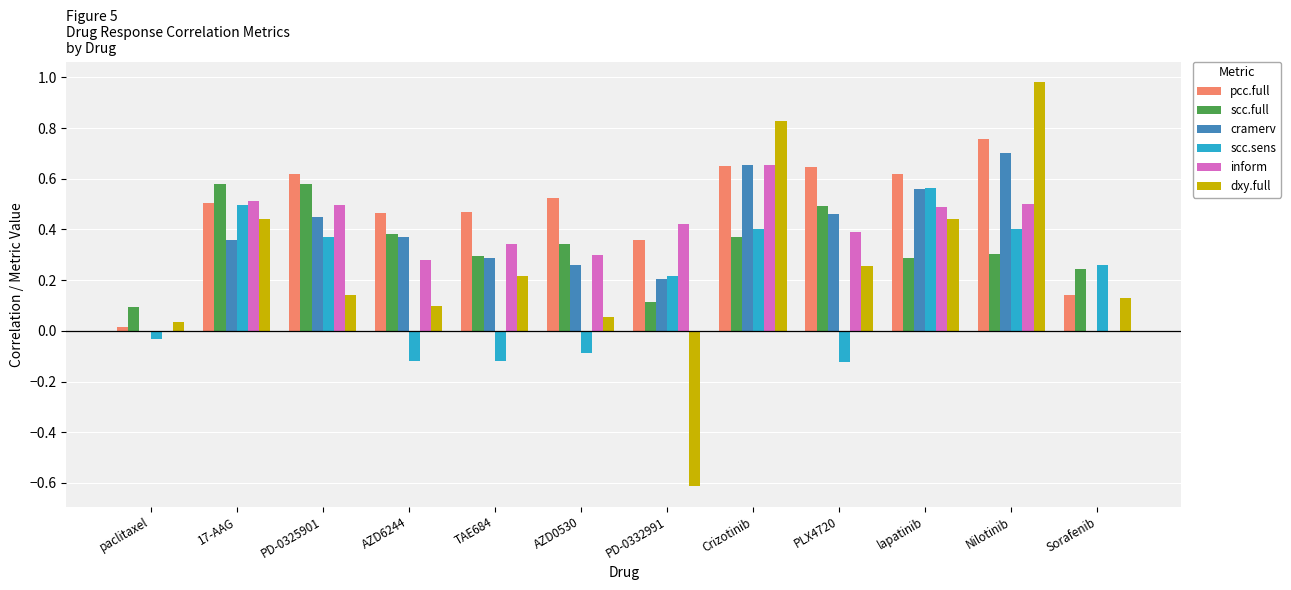

Count the cramerv values in the range 0 to 1.

12